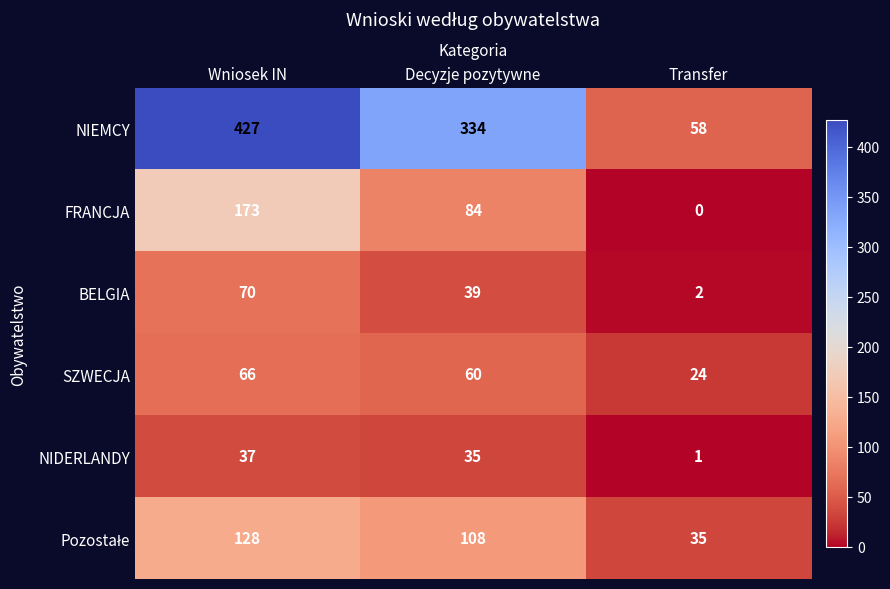

What is the difference between the maximum and minimum values in the NIEMCY series?

369